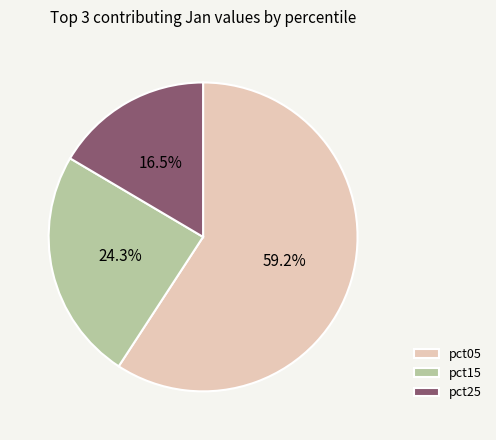

How many segments does this pie chart have?

3